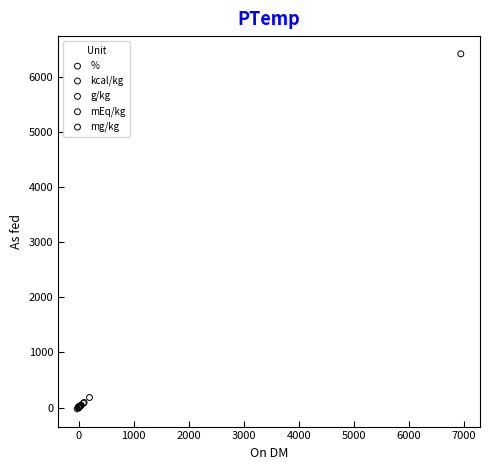

What are all the series names shown in the legend?

%, kcal/kg, g/kg, mEq/kg, mg/kg